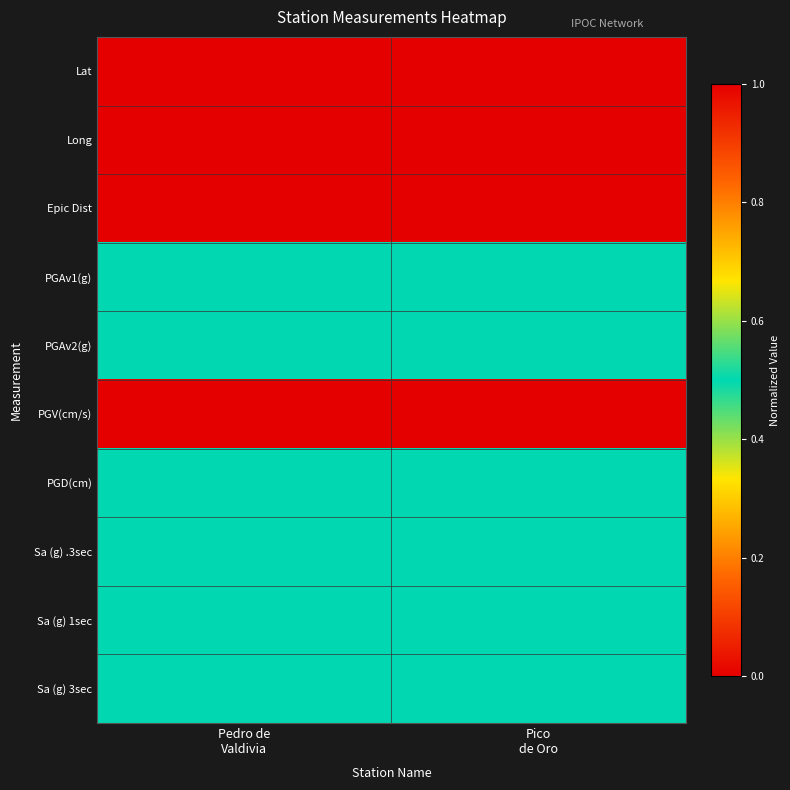

At Pico de Oro, list the series in order from largest to smallest.

Long, Epic Dist, PGV(cm/s), PGAv1(g), PGAv2(g), PGD(cm), Sa (g) .3sec, Sa (g) 1sec, Sa (g) 3sec, Lat